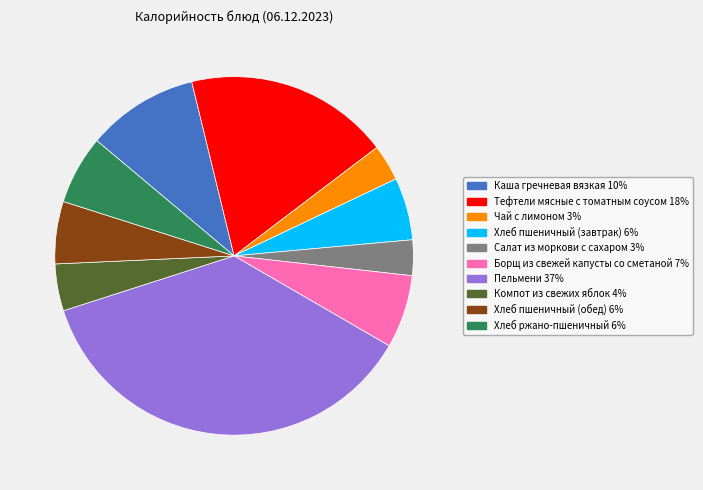

Combined, do Хлеб ржано-пшеничный and Компот из свежих яблок account for over 50%?

No